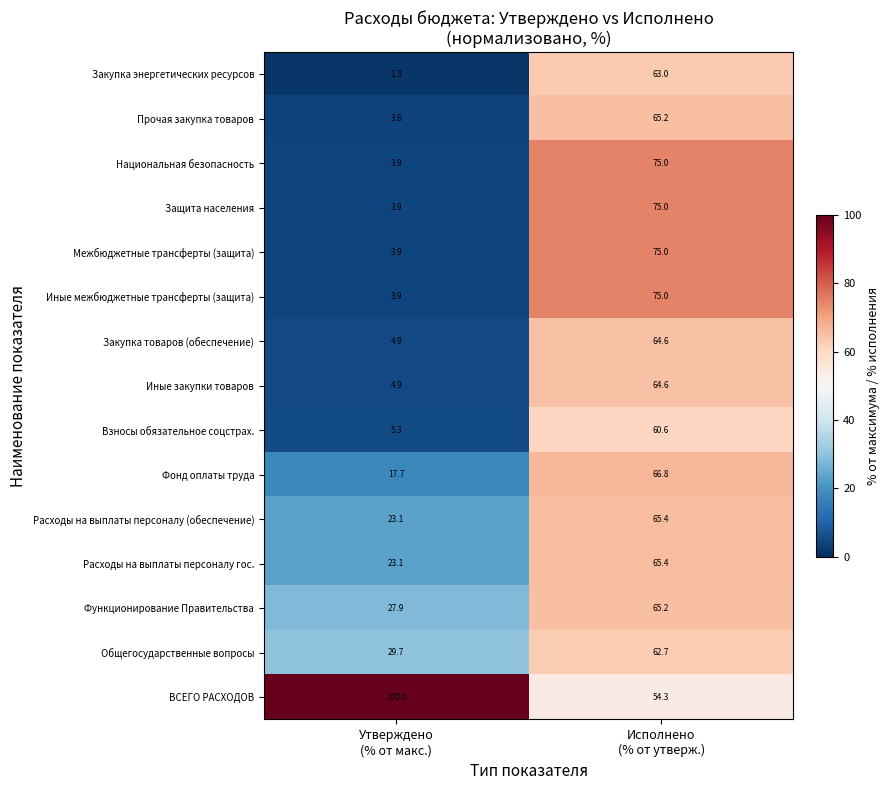

Which series has the largest total across all categories?

ВСЕГО РАСХОДОВ